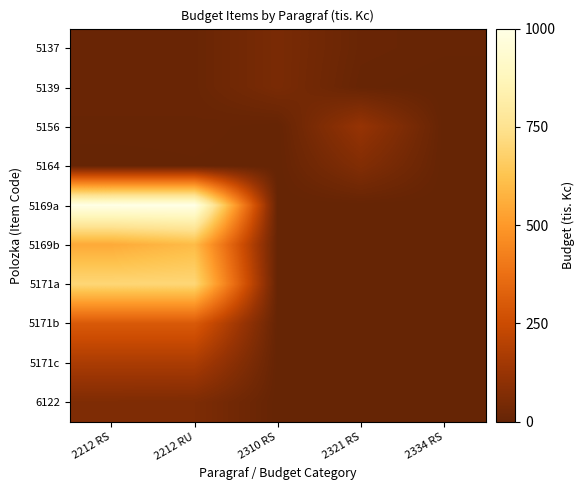

At which category is the sum across all series the highest?

2212 RU